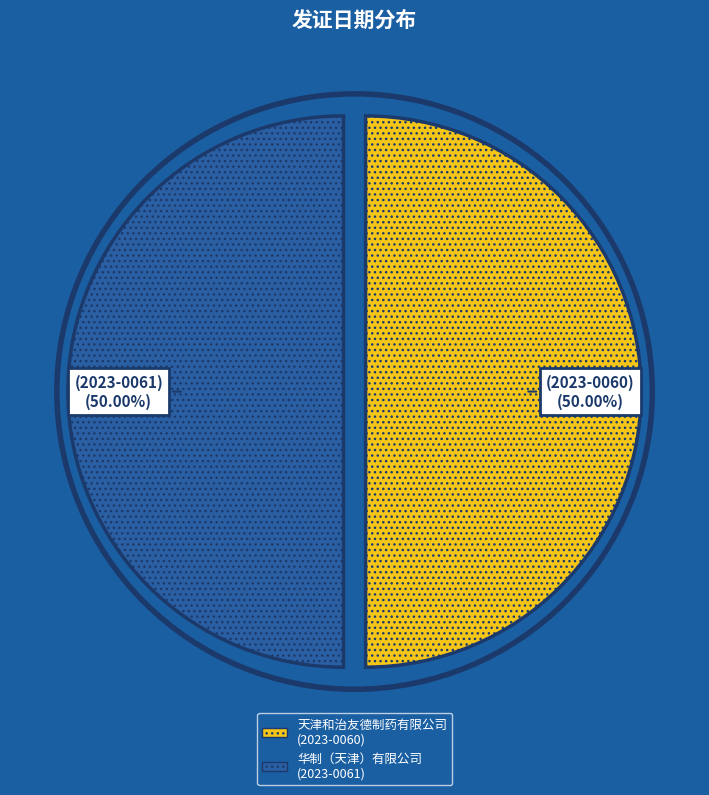

Combined, do 华制（天津）有限公司 (2023-0061) and 天津和治友德制药有限公司 (2023-0060) account for over 50%?

Yes